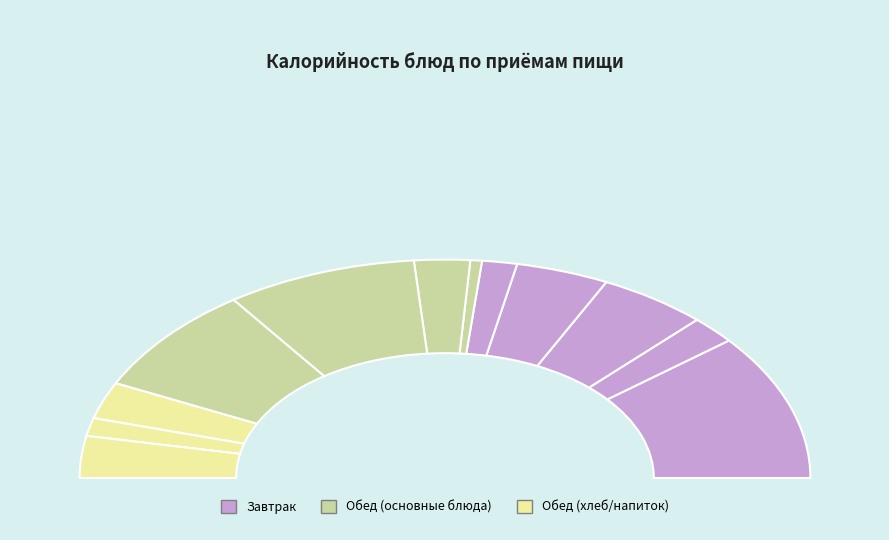

Is the sum of хлеб пшеничный в/с and Хлеб пшеничный (завтрак) greater than half?

No